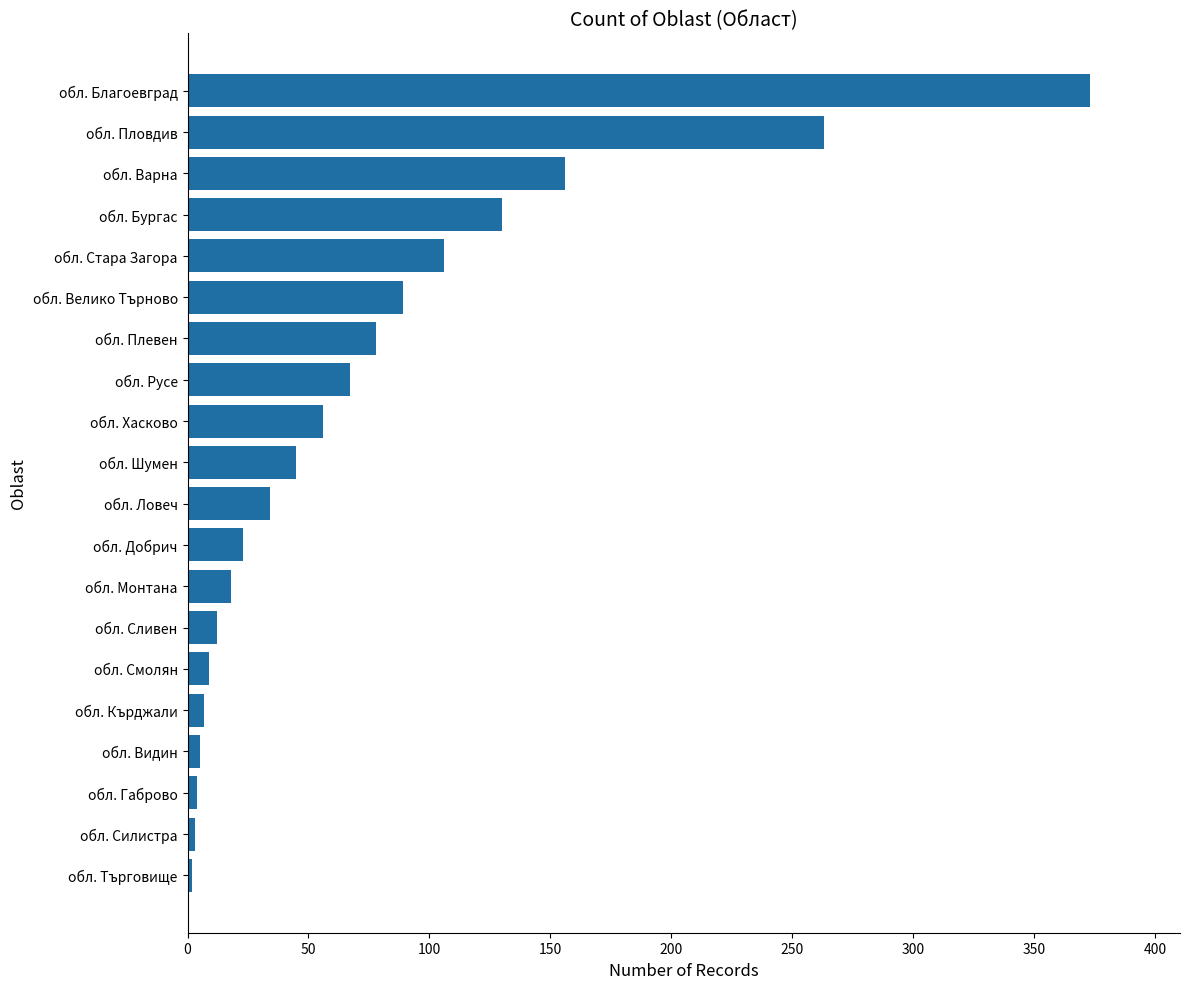

Between обл. Добрич and обл. Силистра, which is larger?

обл. Добрич